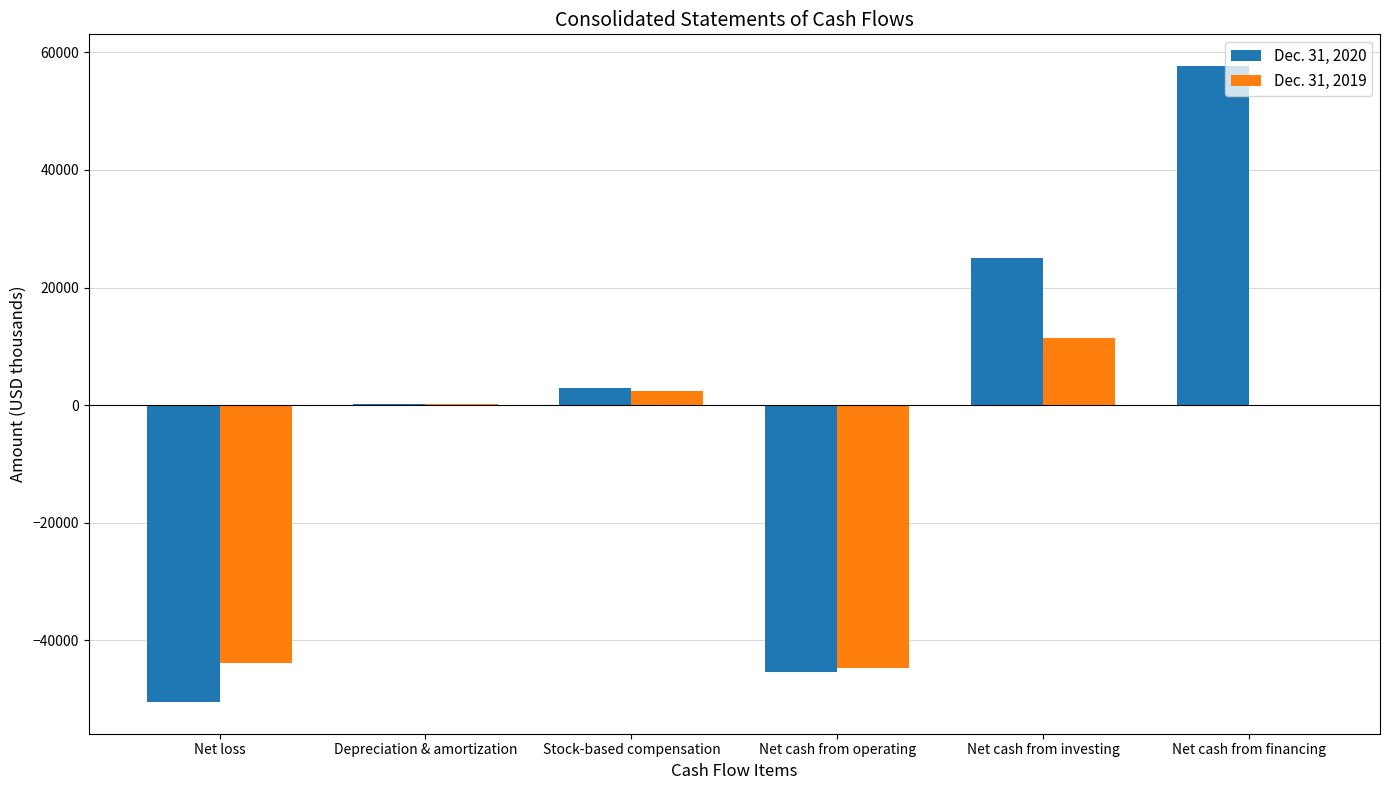

The value of Dec. 31, 2020 at Stock-based compensation is 2951. True or false?

True